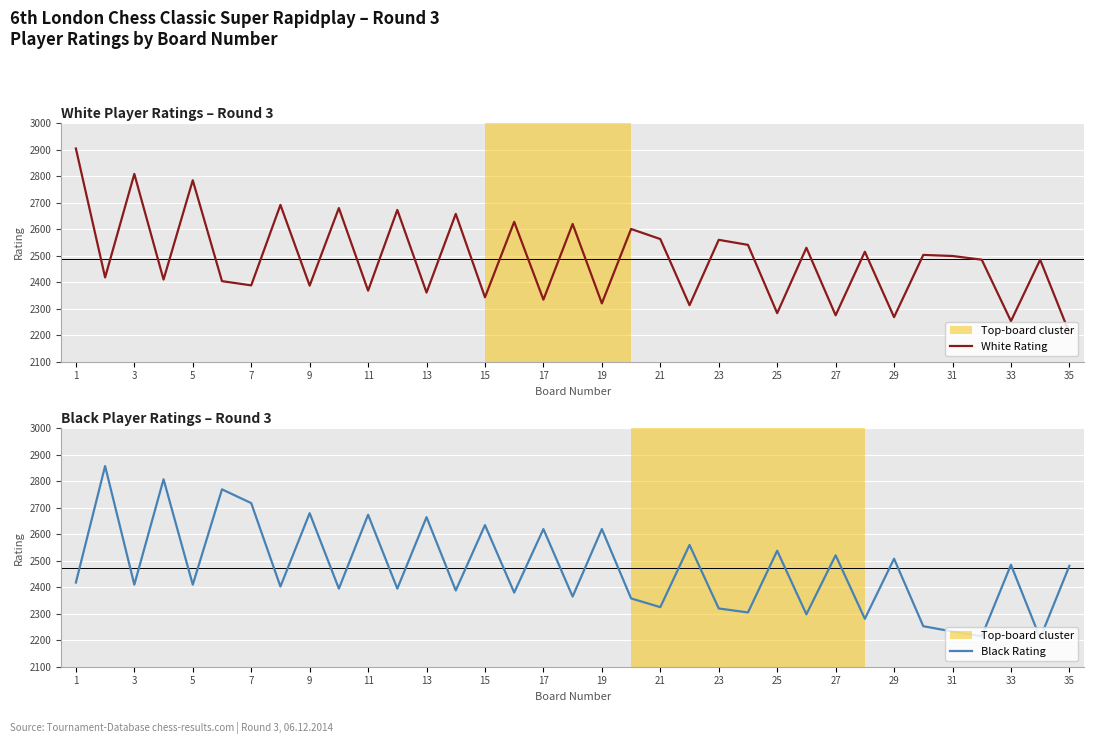

Which series ends up on top after the final intersection of White Rating and Black Rating?

Black Rating